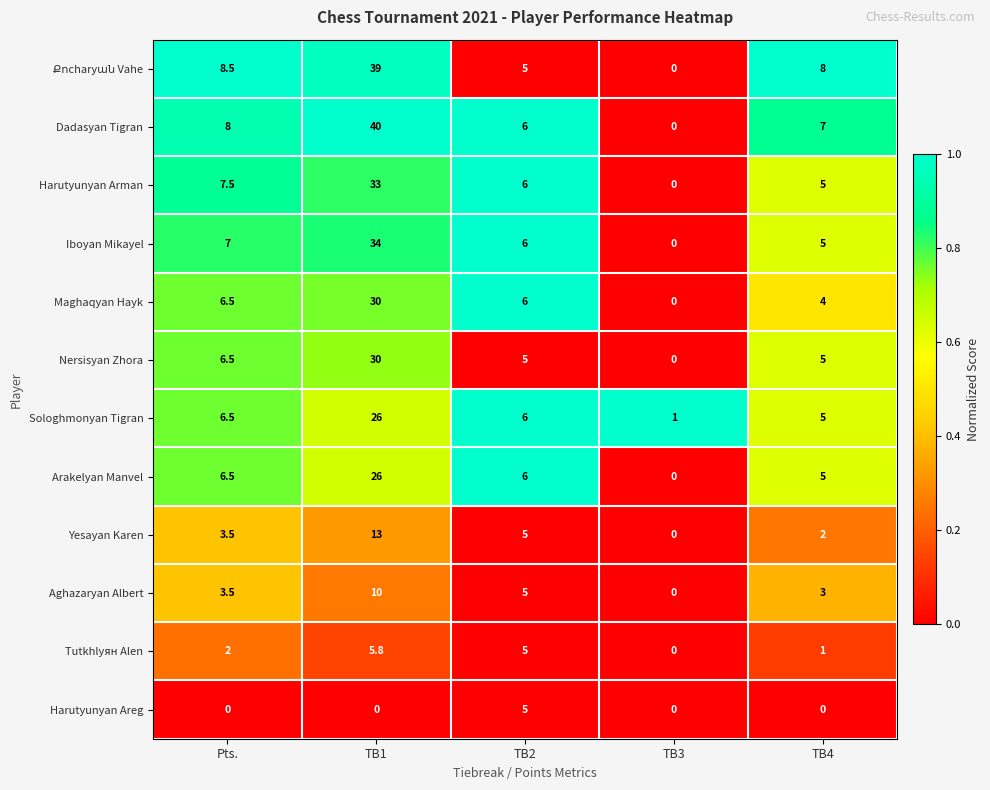

At which category is the sum across all series the highest?

TB1